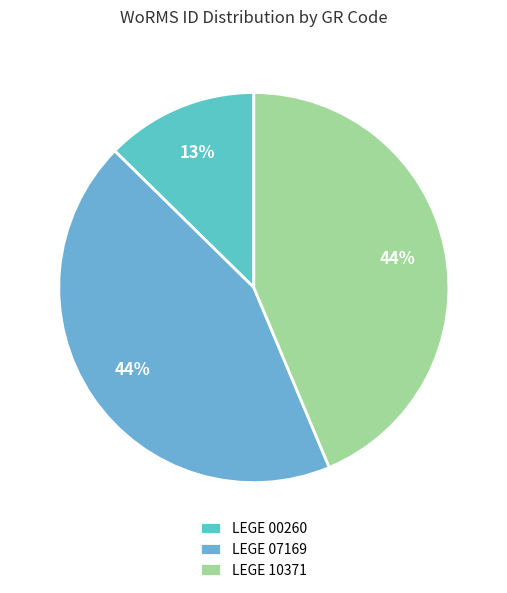

To the nearest percent, what is the difference between the LEGE 07169 and LEGE 00260 slice percentages?

31%